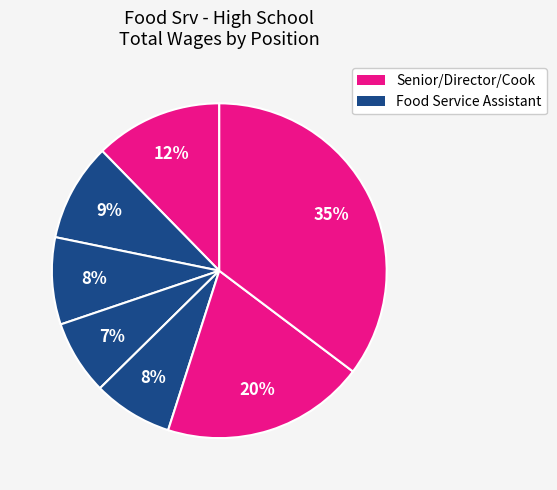

Count the number of slices in the pie.

7